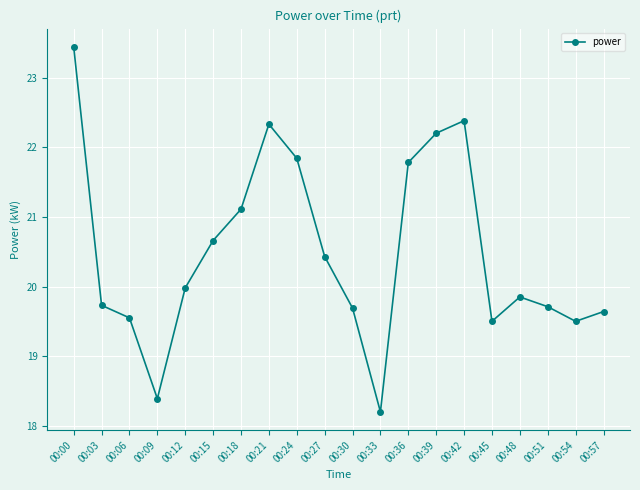

The value at 00:48 is 29.5. True or false?

False